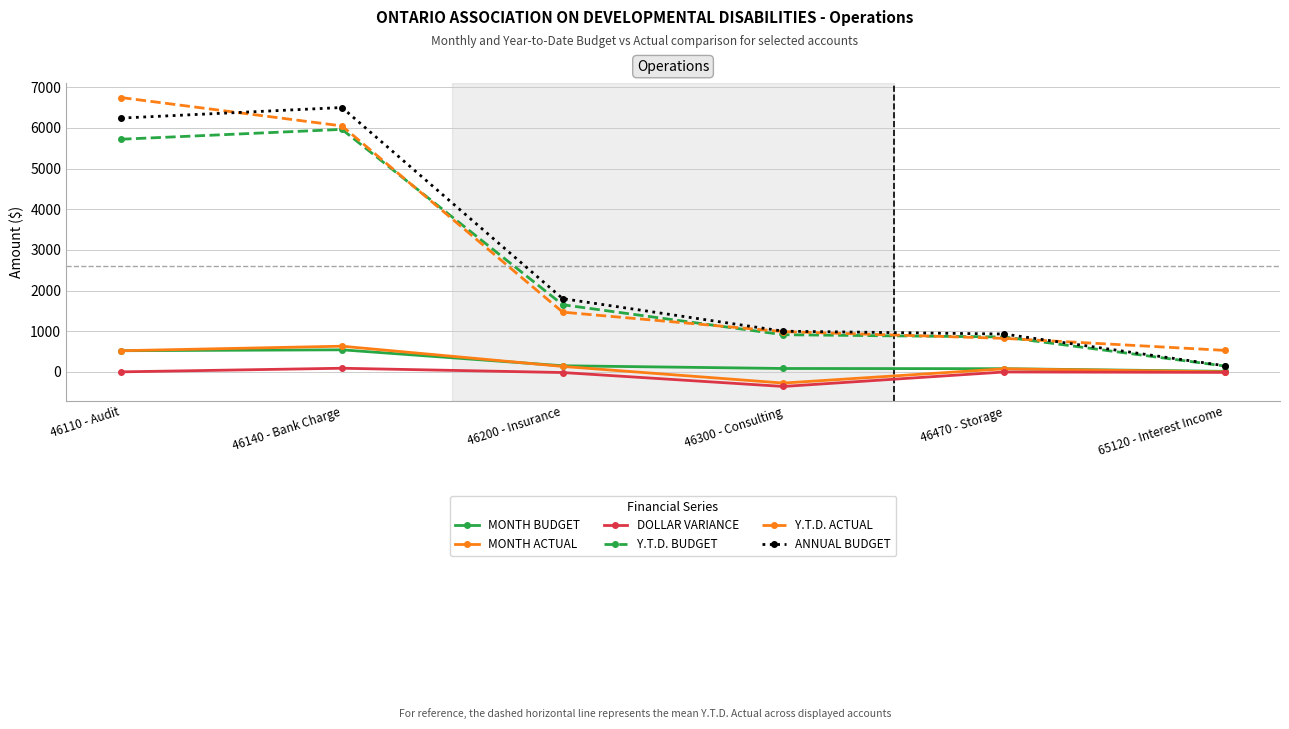

How many series are shown in this chart?

6